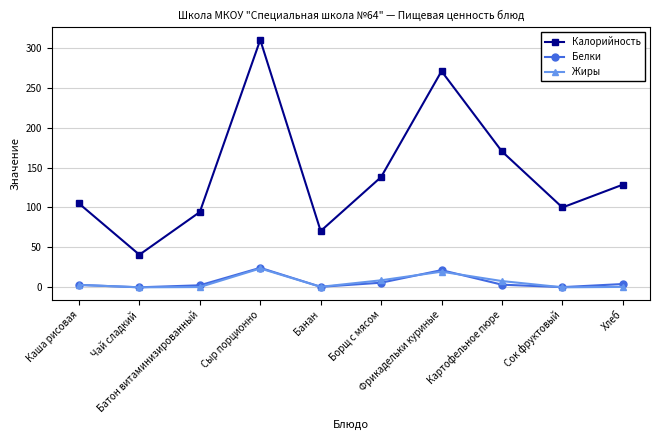

How many lines are shown in the chart?

3